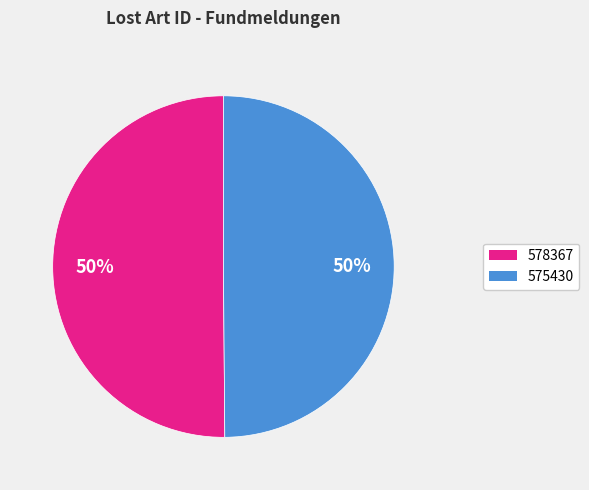

To the nearest percent, what is the combined percentage of 575430 and 578367?

100%